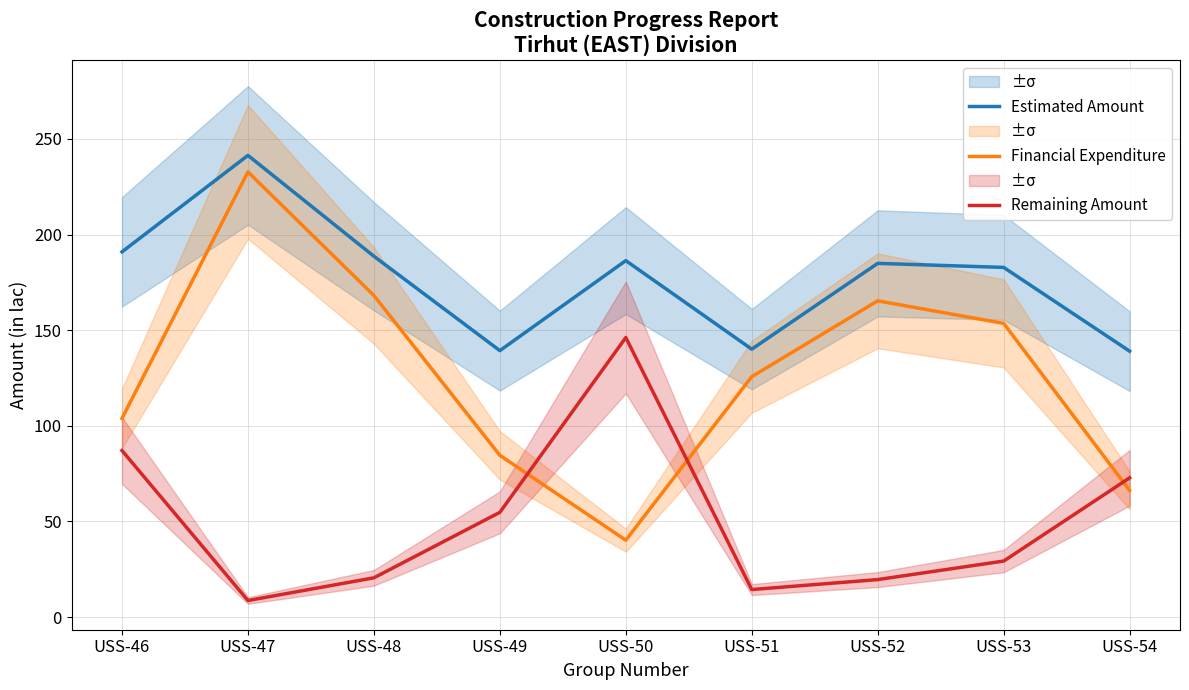

The Estimated Amount series shows 191.0 at USS-46. True or false?

True